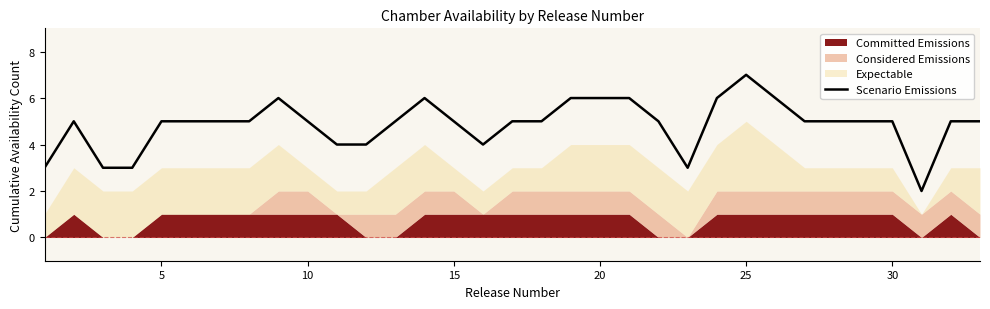

What is the approximate value of Scenario Emissions at 15?

5